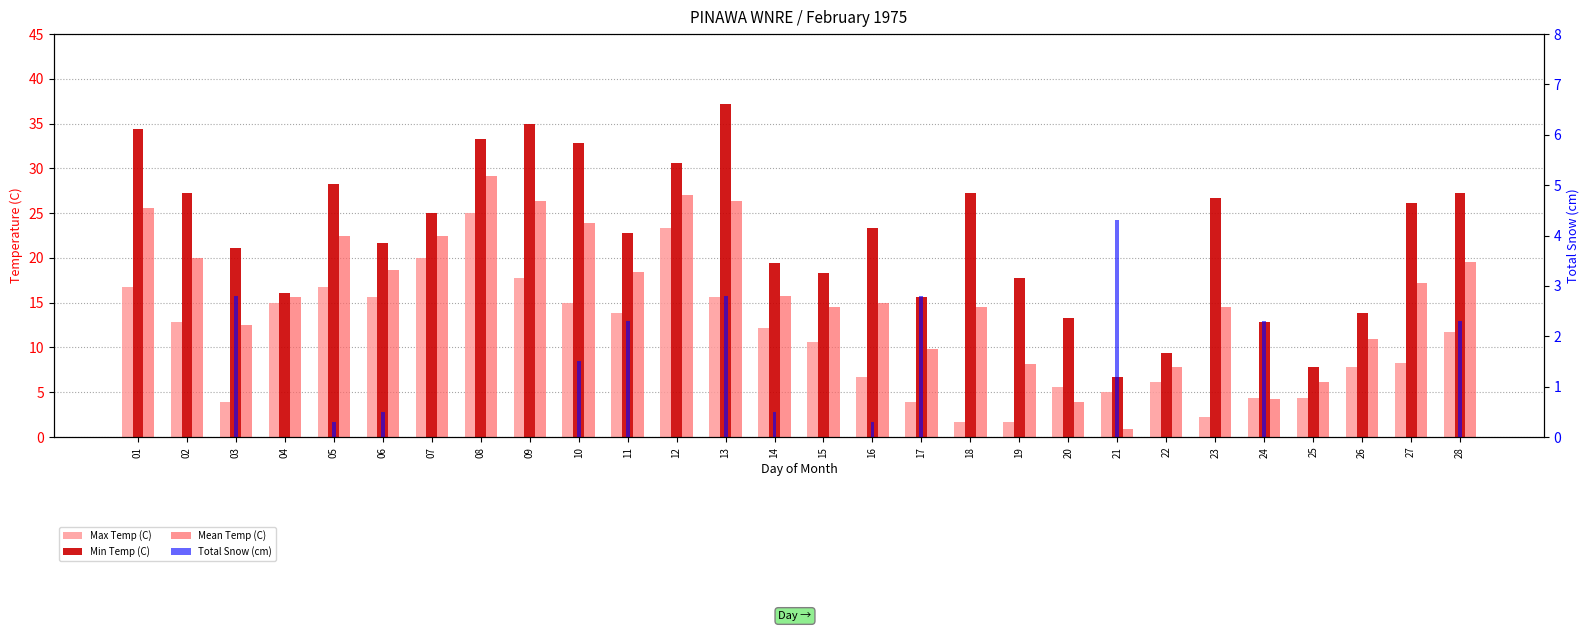

Which category has the lowest value across all series?

01